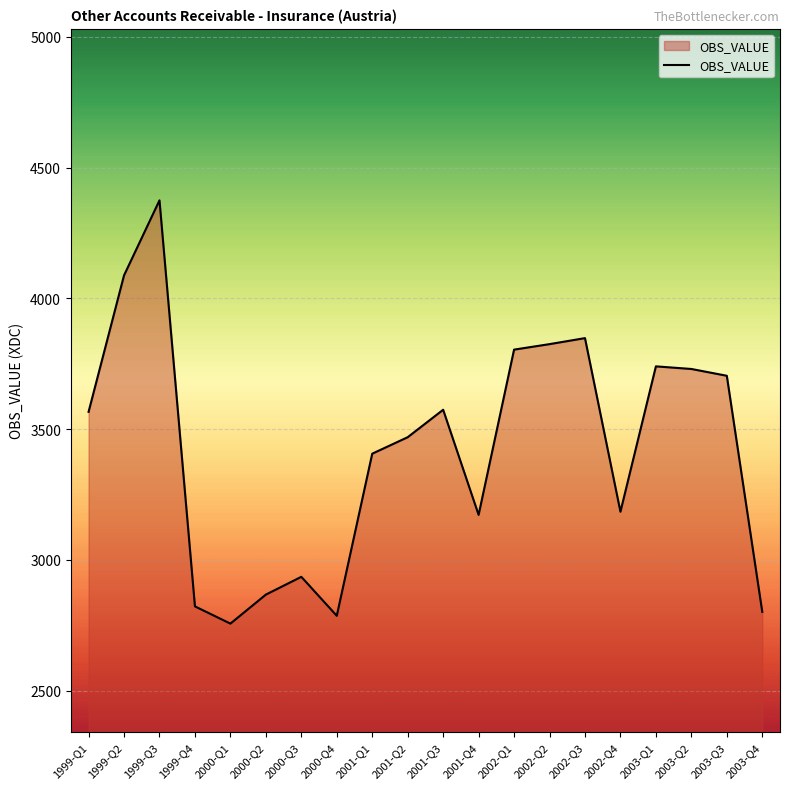

What is the greatest value displayed?

4375